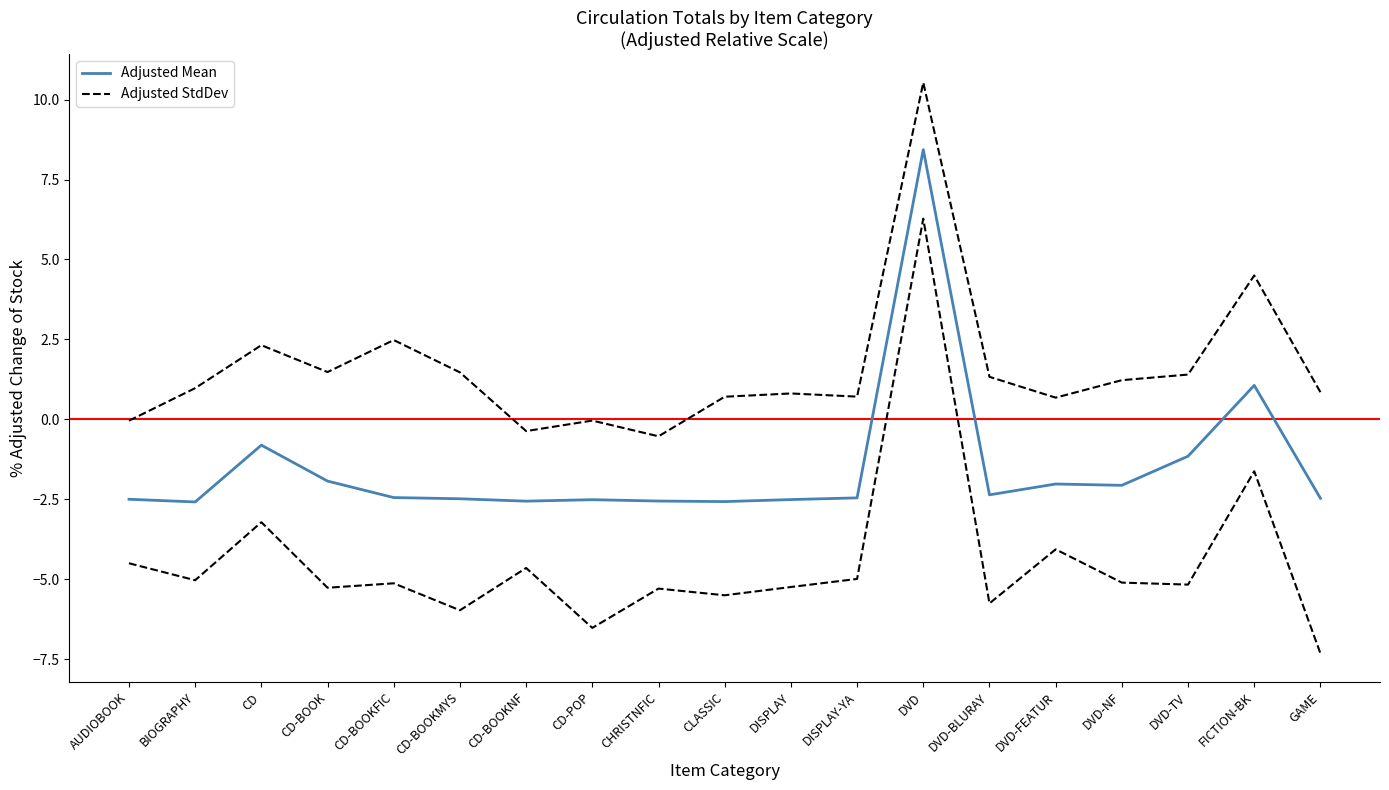

What is the difference between the second highest and second lowest values in the Adjusted Mean series?

3.6